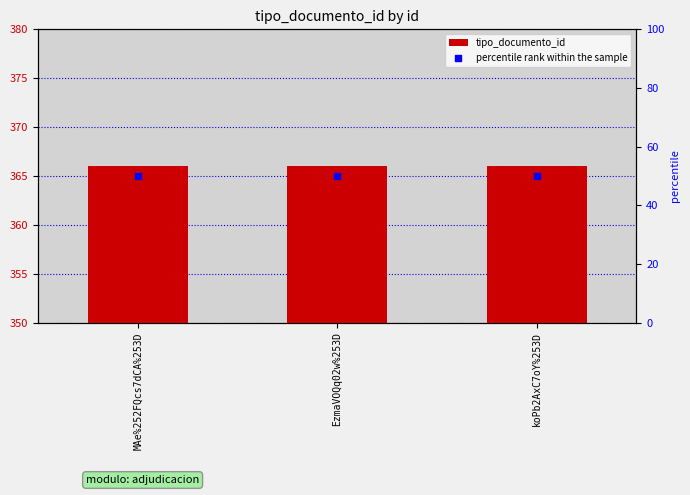

Which series contains the lowest Y value?

percentile rank within the sample